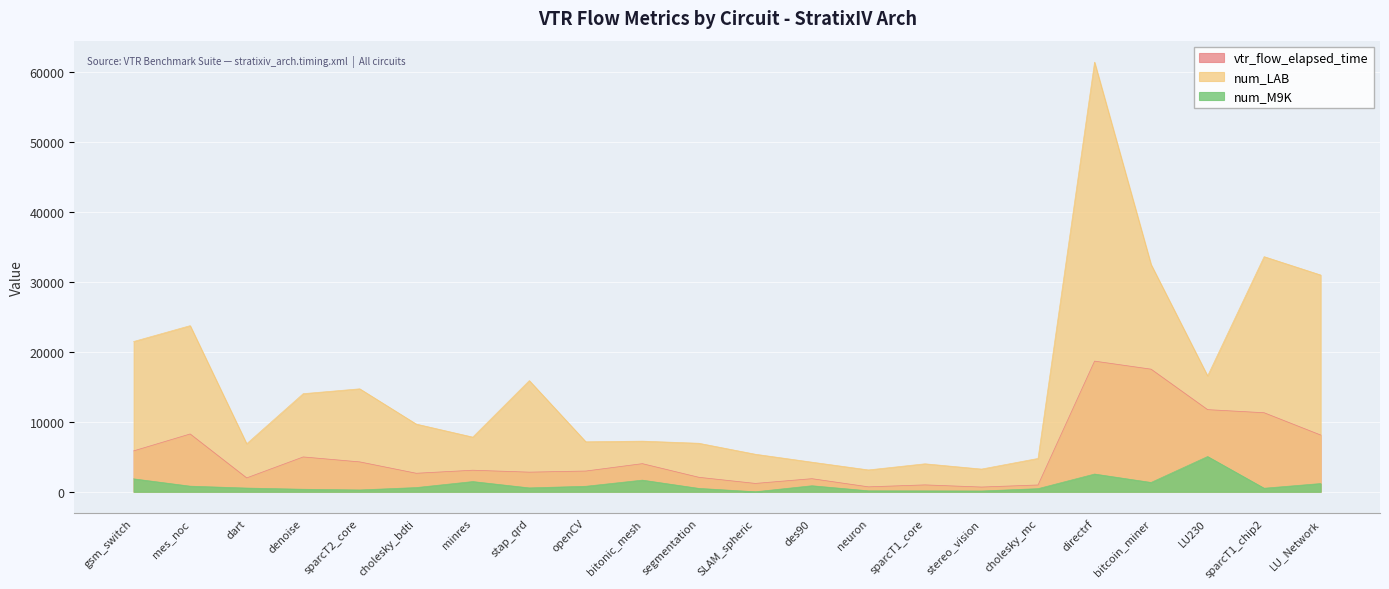

Between directrf and SLAM_spheric, which is larger?

directrf